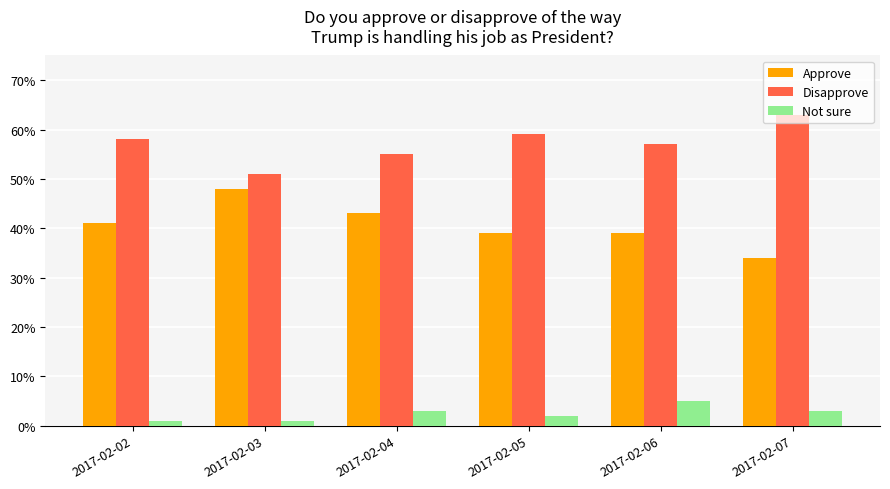

Which series has the largest total across all categories?

Disapprove